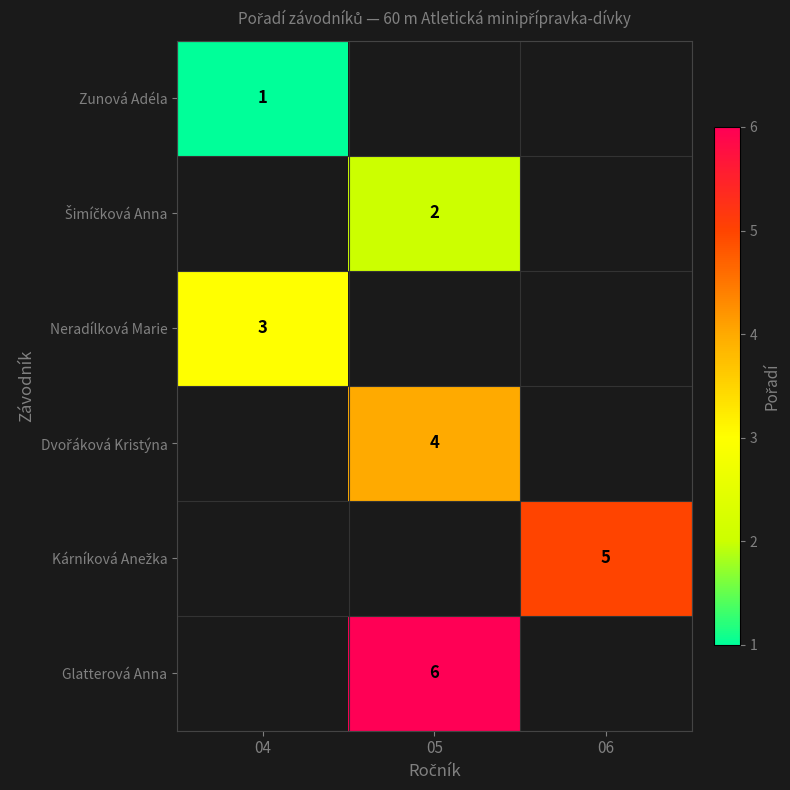

The value of Zunová Adéla at 04 is 1. True or false?

True